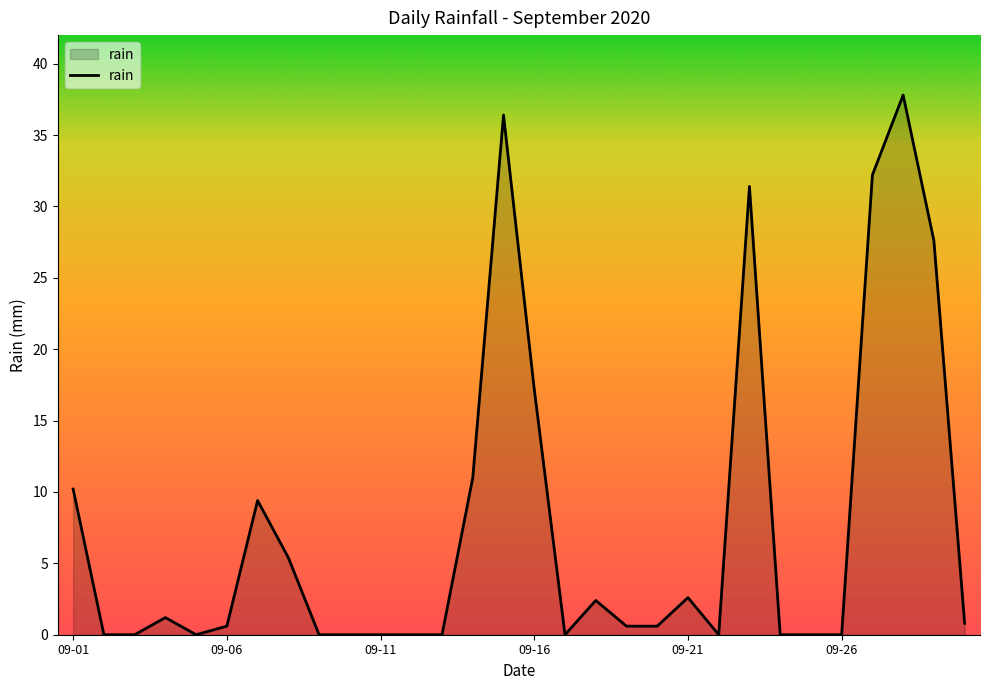

What is the maximum value shown in the chart?

37.8